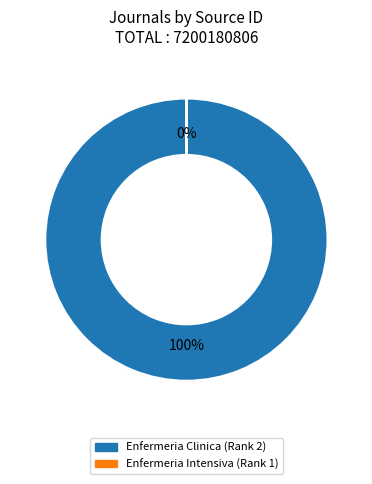

How many slices are in this pie chart?

2